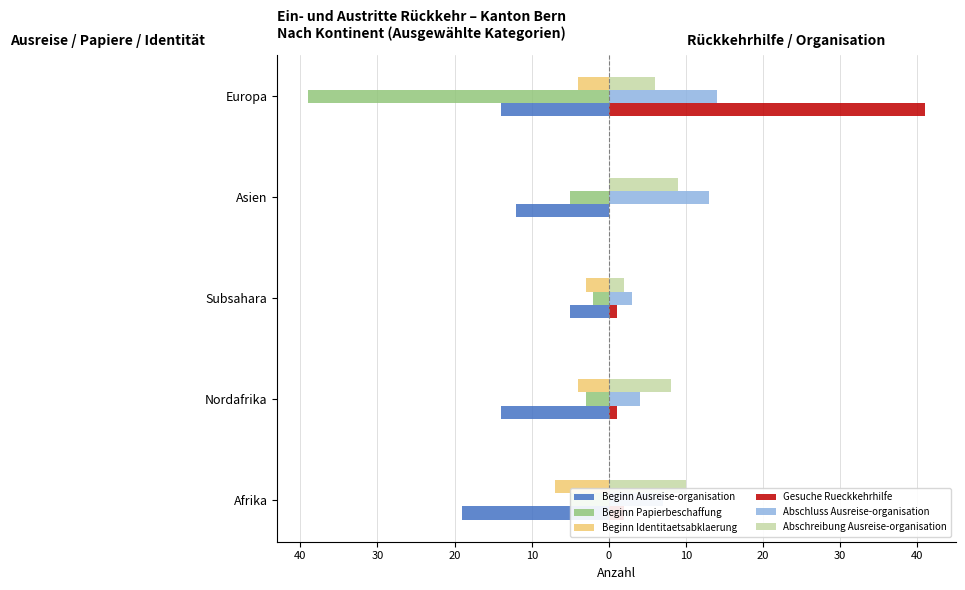

How many Beginn Ausreise-organisation values are between -14 and -12?

3